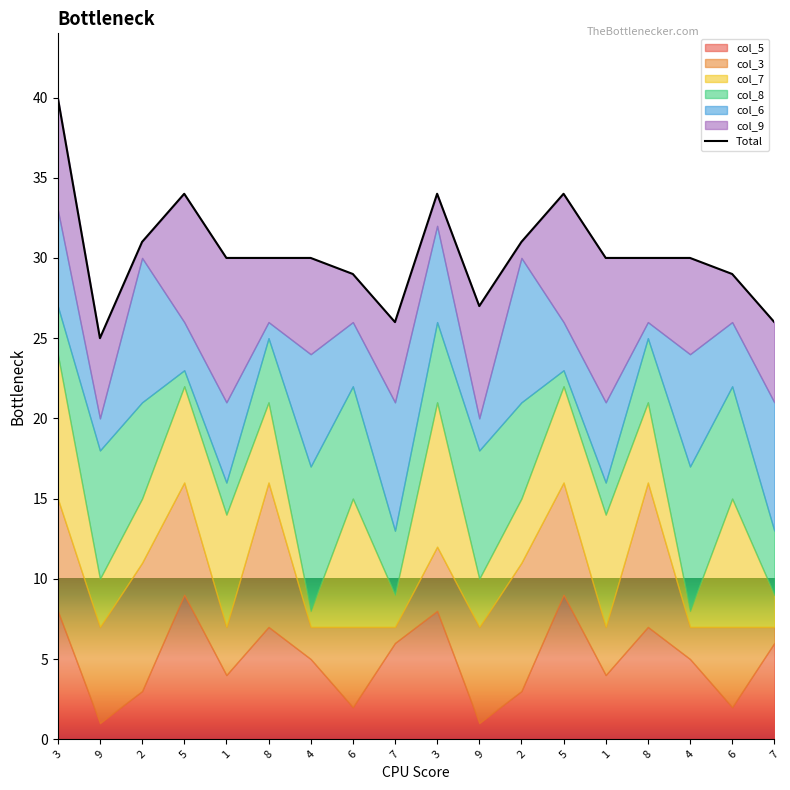

How many points are lower than both their immediate neighbors (excluding endpoints)?

3